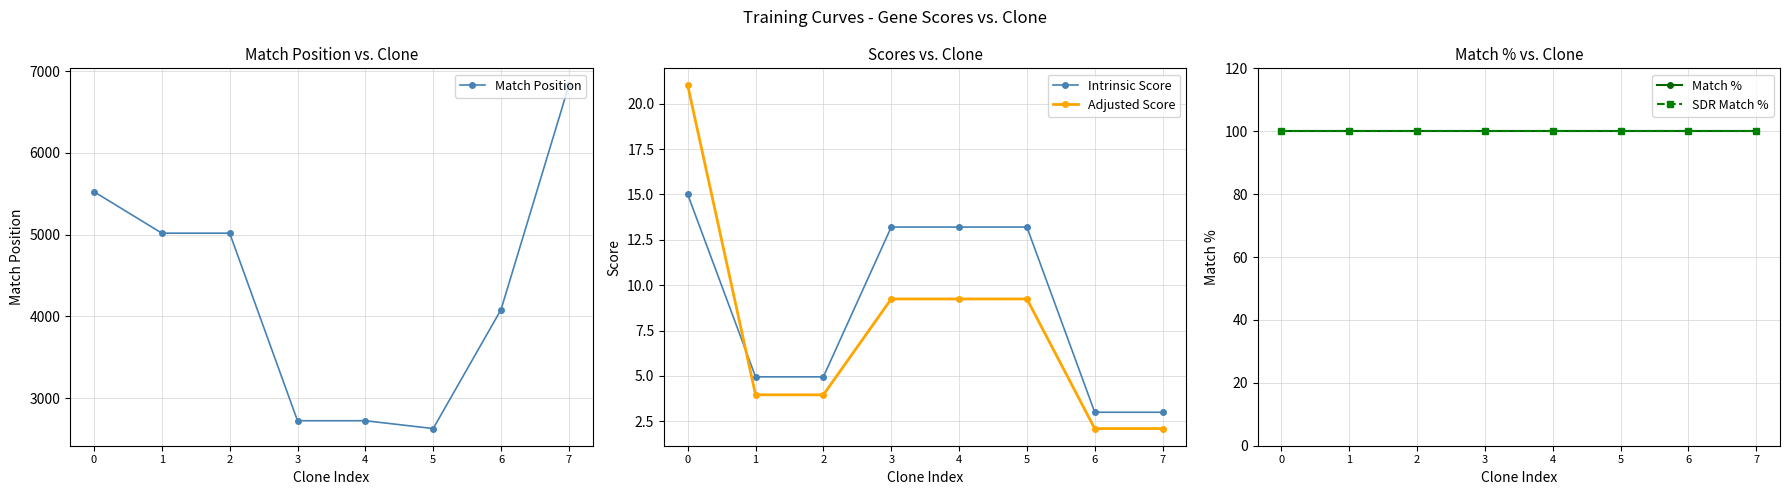

Count the number of data series in this chart.

5